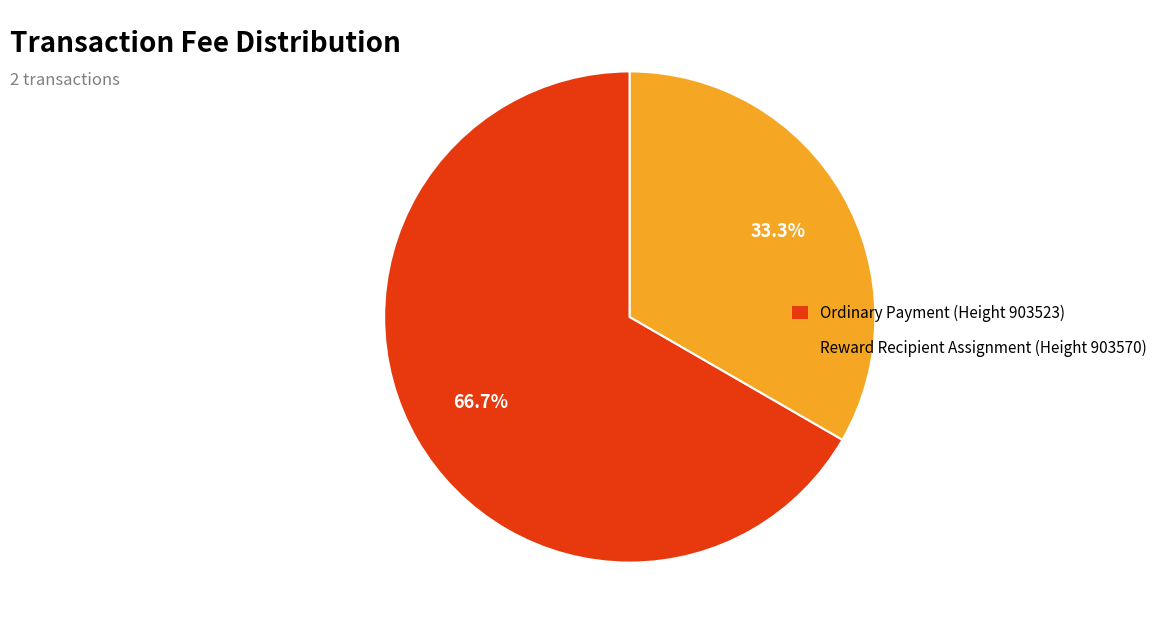

How many slices are in this pie chart?

2